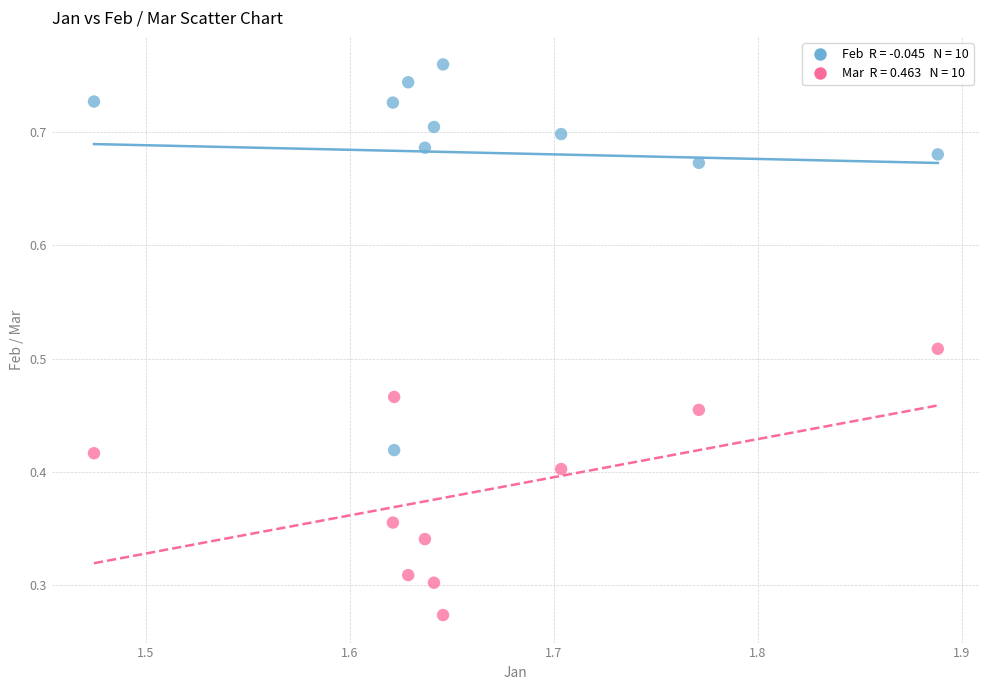

How many data points are displayed?

20